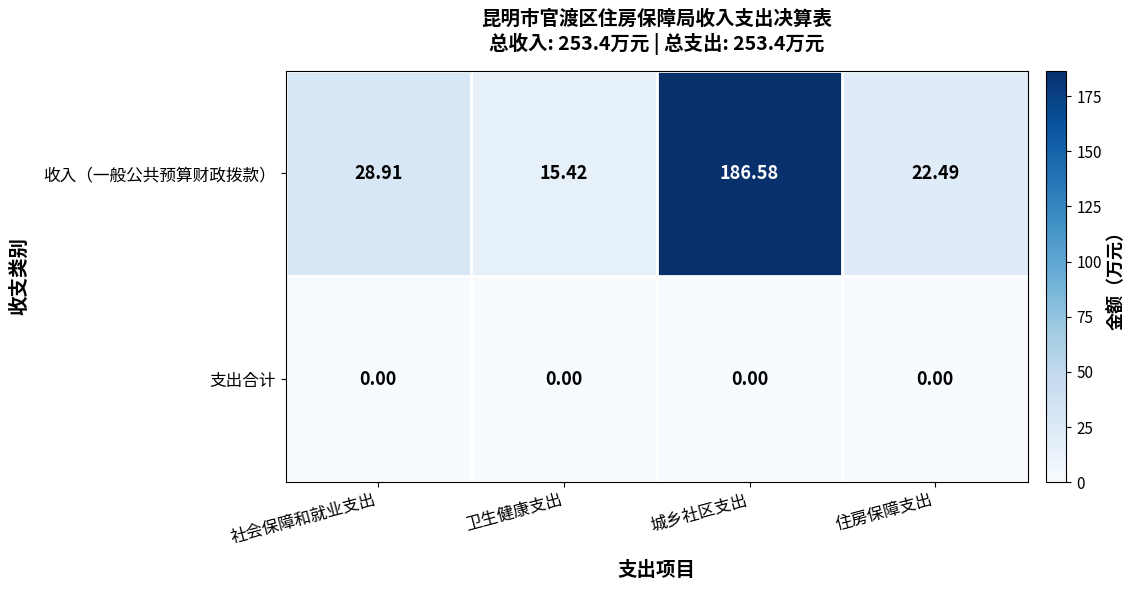

Rank the series by their average value, from lowest to highest.

支出合计, 收入（一般公共预算财政拨款）